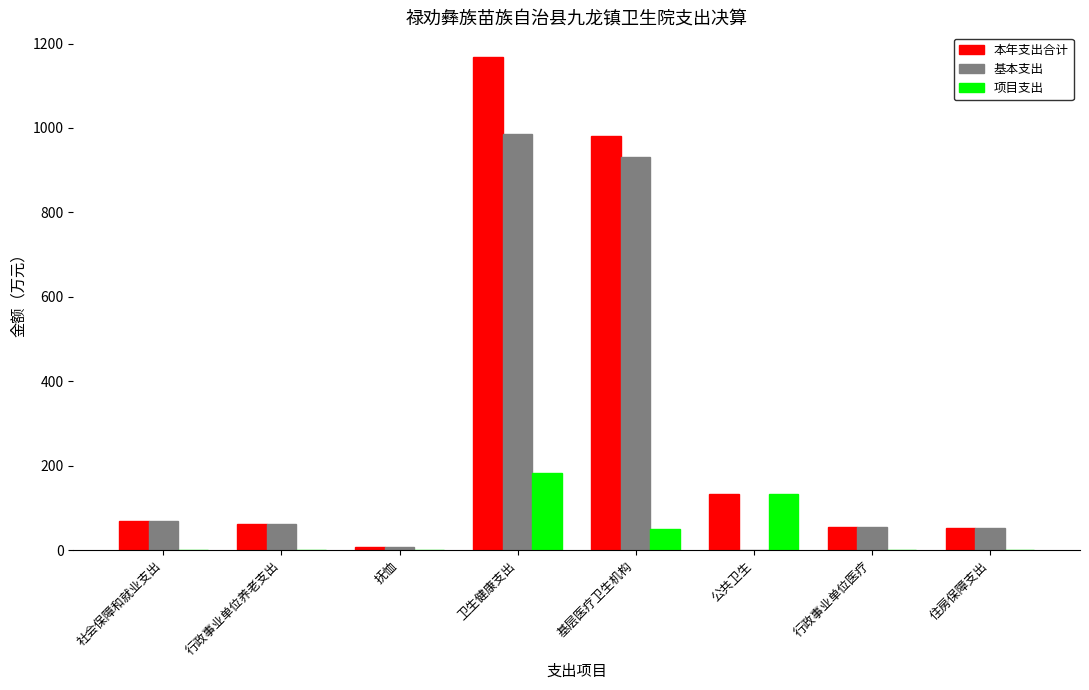

What is the sum of the 基本支出 values at 住房保障支出 and 行政事业单位医疗?

107.2